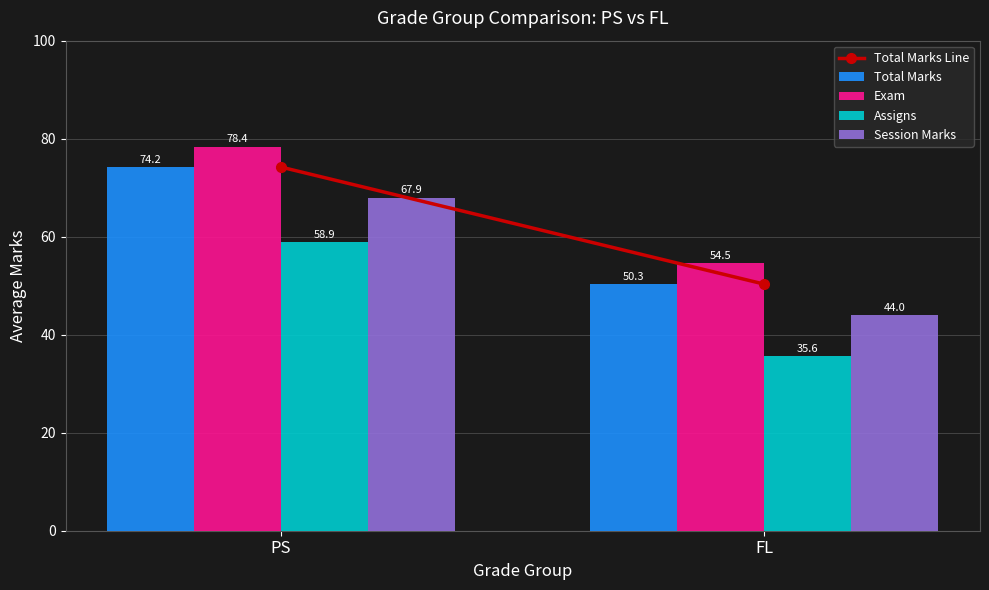

Which category has the lowest value in the Total Marks series?

FL